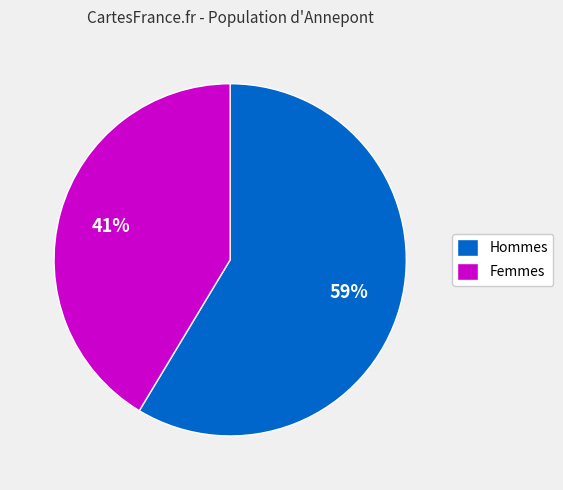

How many segments does this pie chart have?

2